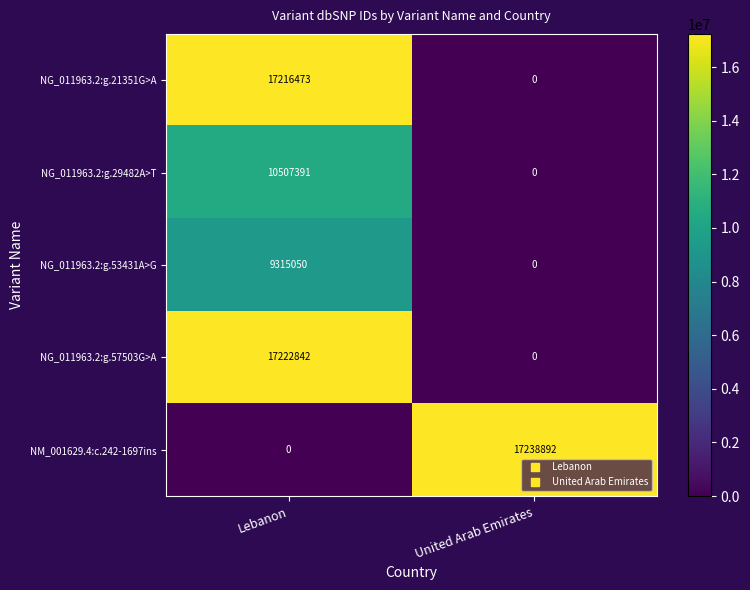

Rank the series by their maximum value, from lowest to highest.

NG_011963.2:g.53431A>G, NG_011963.2:g.29482A>T, NG_011963.2:g.21351G>A, NG_011963.2:g.57503G>A, NM_001629.4:c.242-1697ins